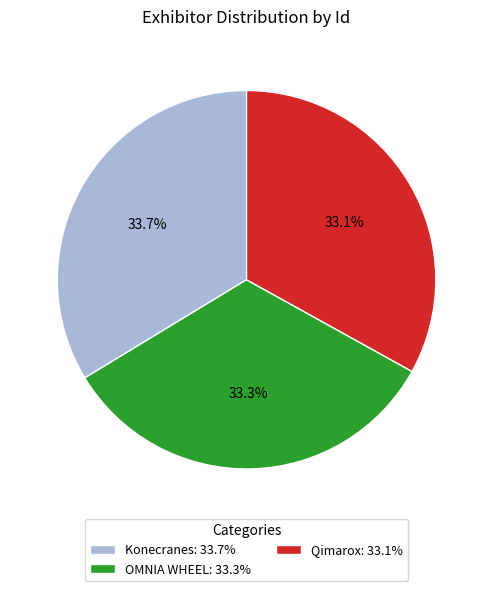

To the nearest percent, what is the average slice percentage?

33%